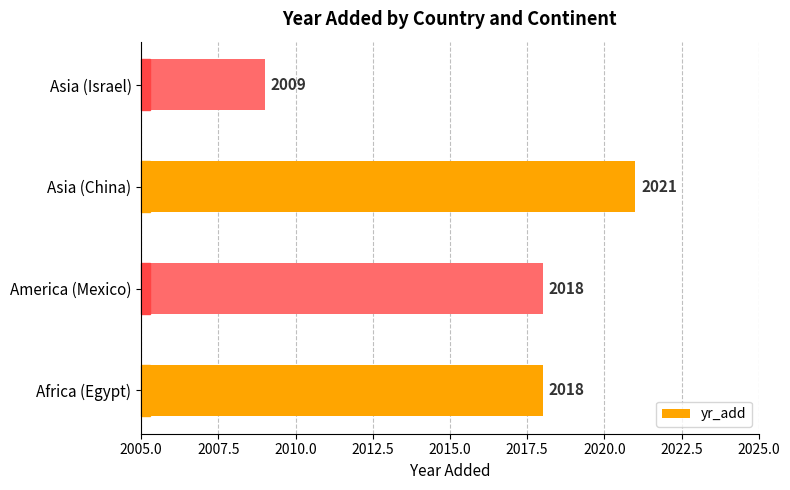

How many values are between 2018 and 2021?

3